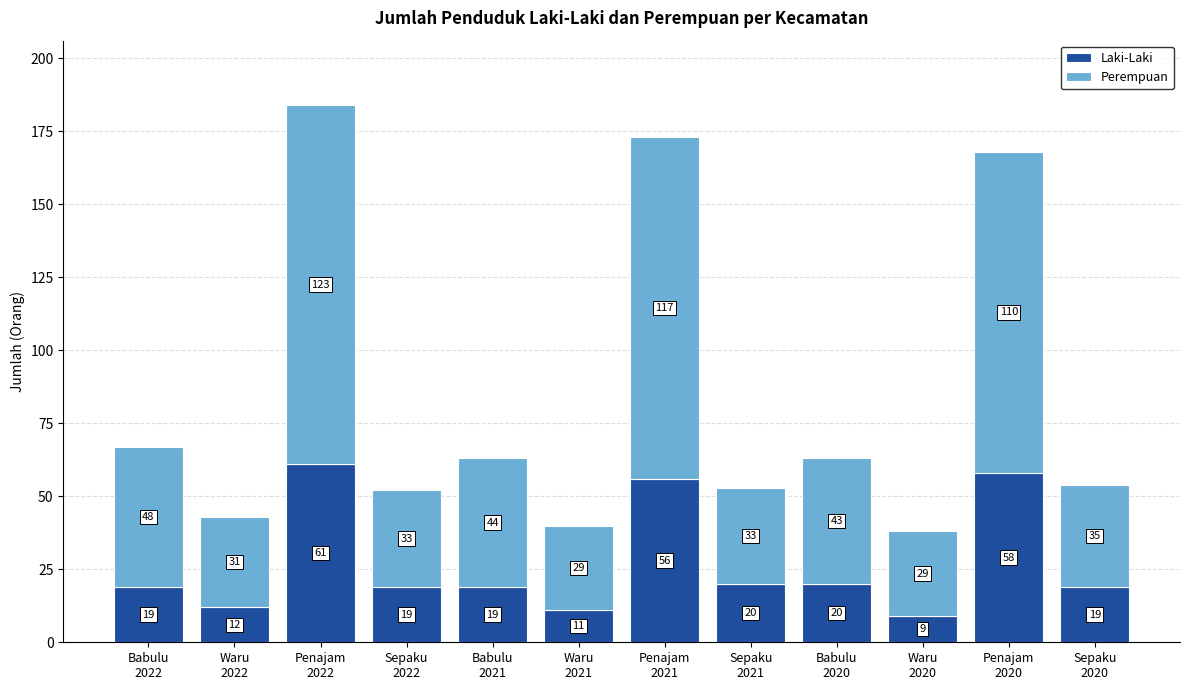

What is the average value of the Laki-Laki series?

27